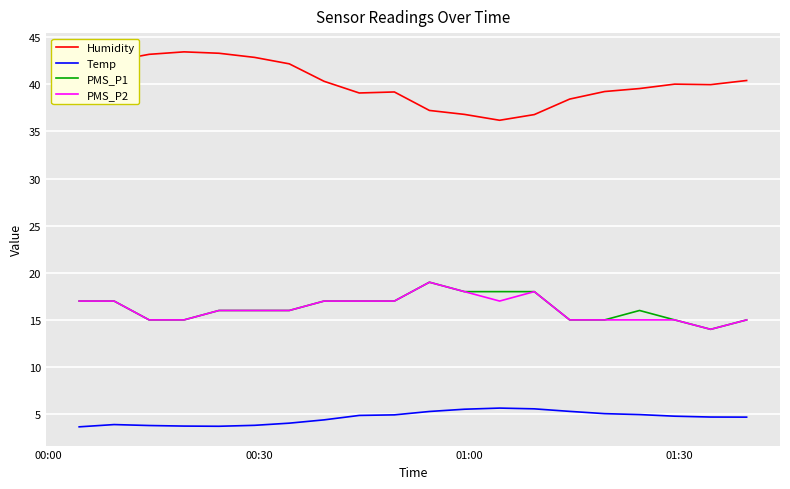

What is the minimum value for Humidity?

36.2